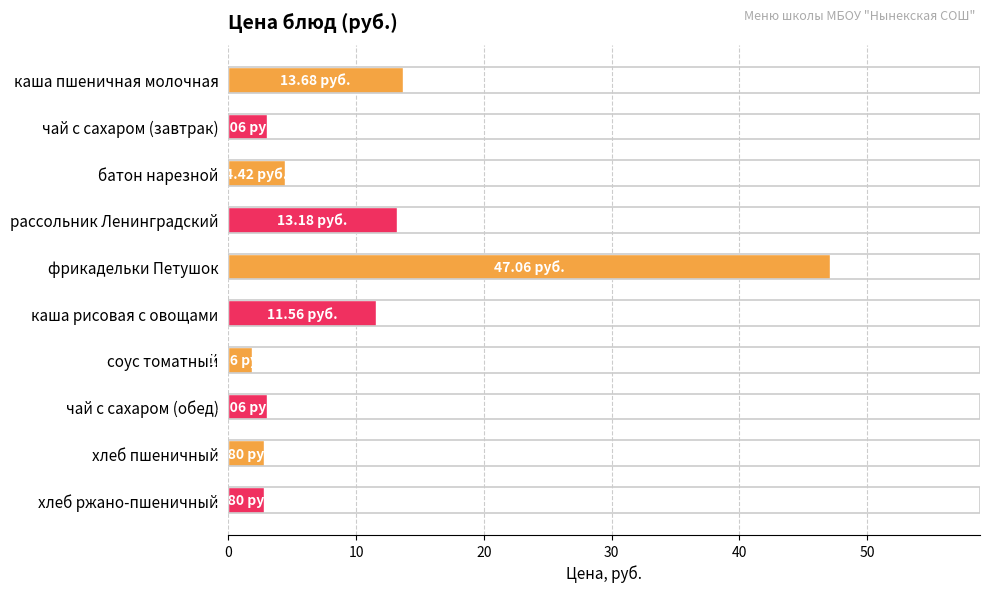

Which category has the lowest value across all series?

соус томатный